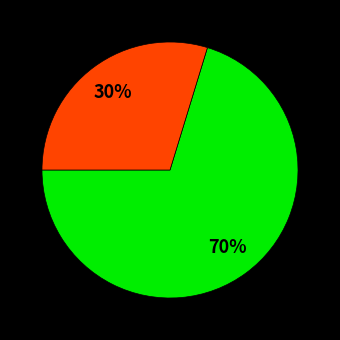

To the nearest percent, what is the average slice percentage?

50%